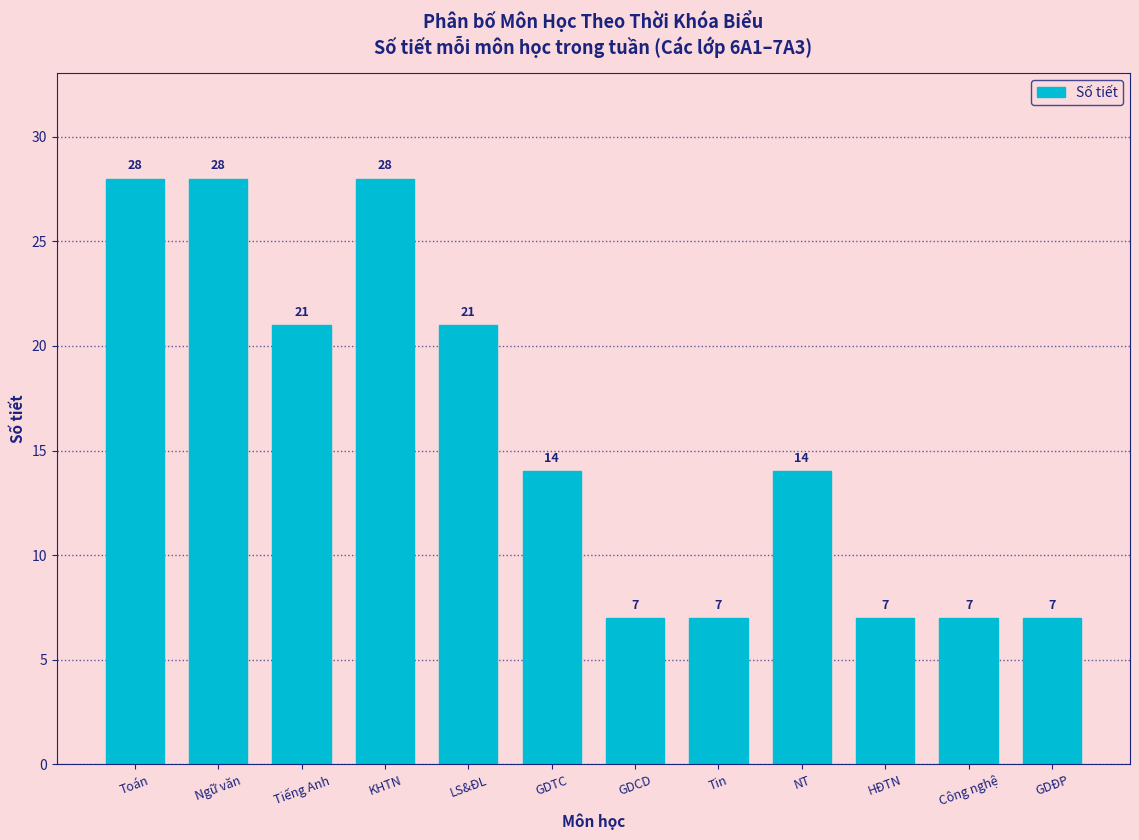

Reading left to right, transcribe all the data shown in this chart.

Toán=28	Ngữ văn=28	Tiếng Anh=21	KHTN=28	LS&ĐL=21	GDTC=14	GDCD=7	Tin=7	NT=14	HĐTN=7	Công nghệ=7	GDĐP=7